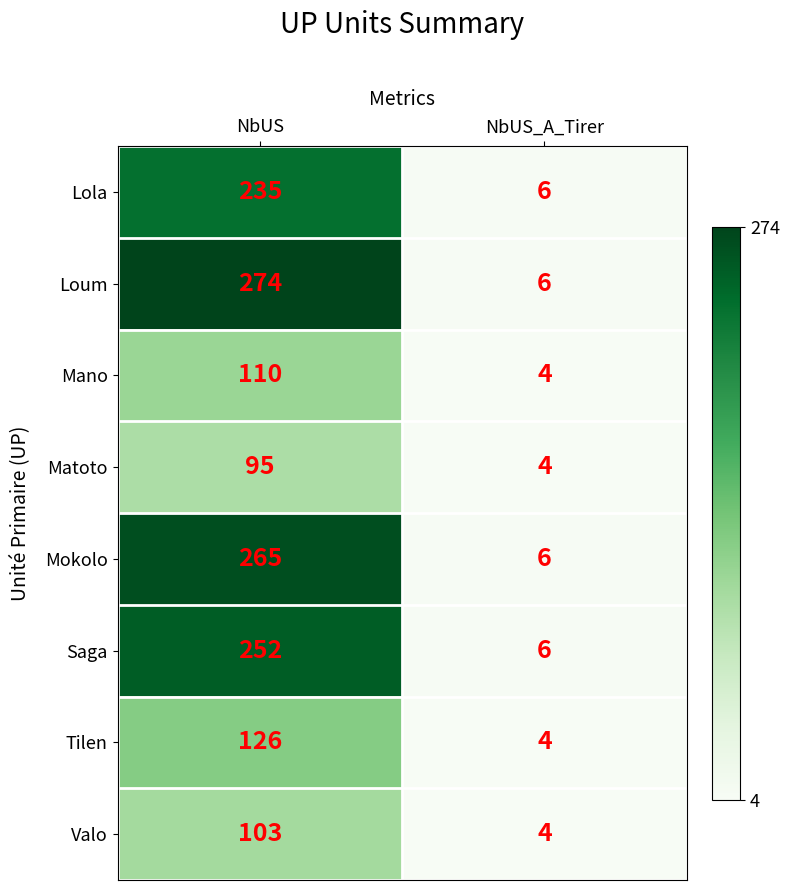

Which label corresponds to the smallest value in the chart?

NbUS_A_Tirer